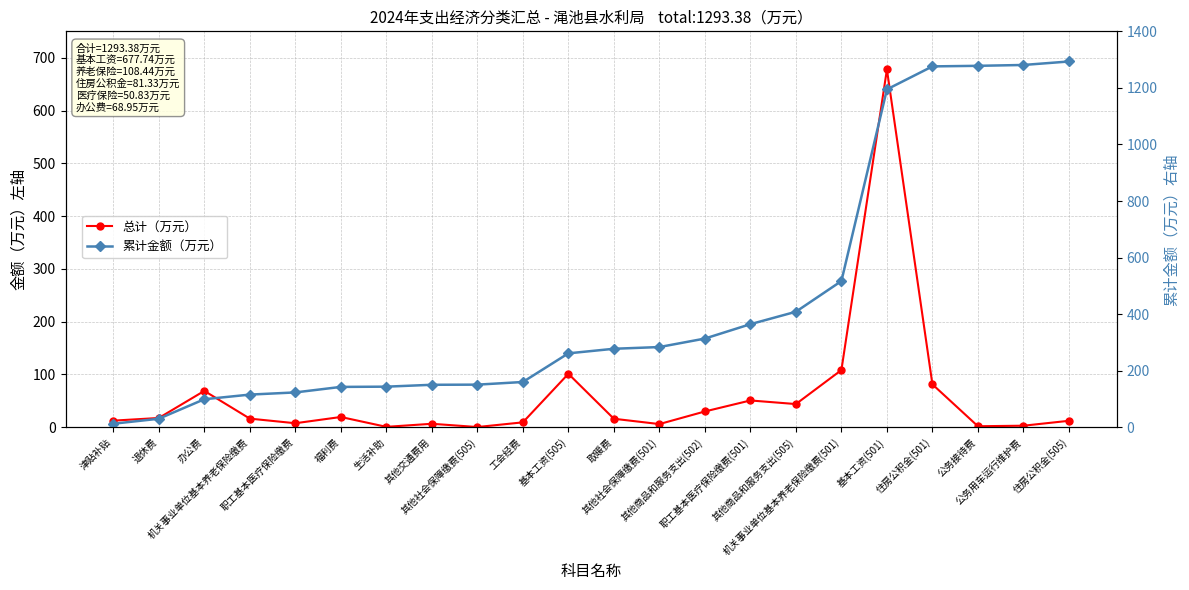

What is the sum of the 总计（万元） values at 职工基本医疗保险缴费 and 其他社会保障缴费(505)?

8.2